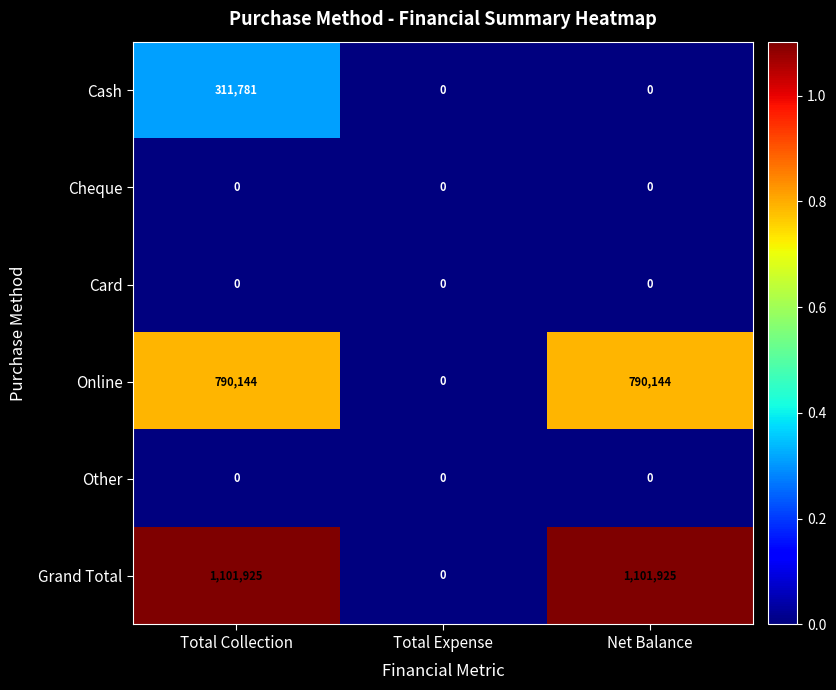

How many Cash values are between 0 and 311781?

3